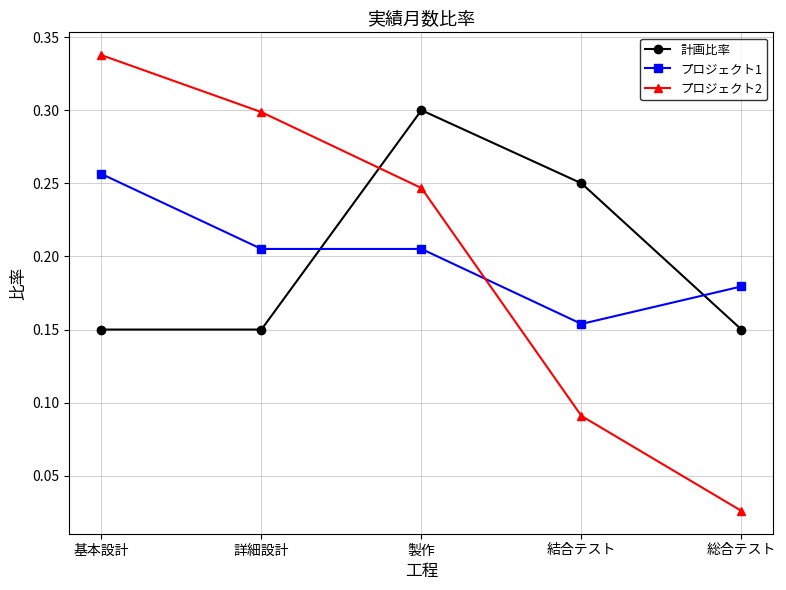

Does the chart display data point markers on the line(s)?

Yes